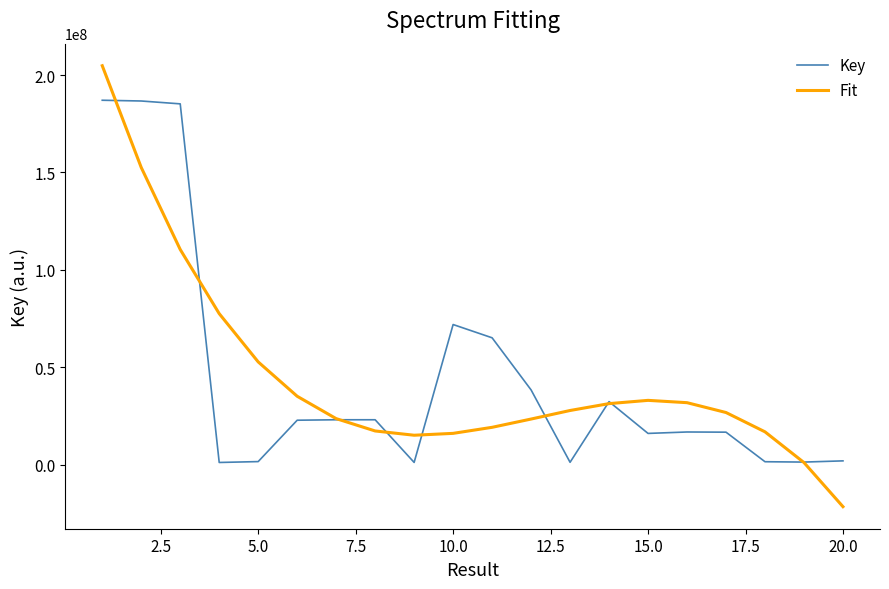

What is the minimum value for Fit?

-21643445.7